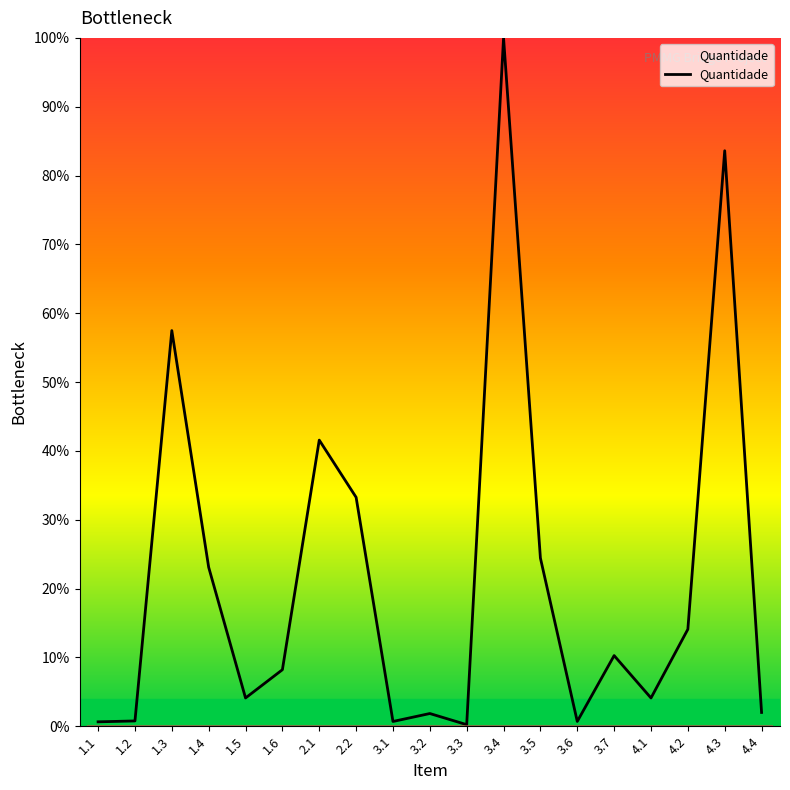

What is the maximum value shown in the chart?

100.0